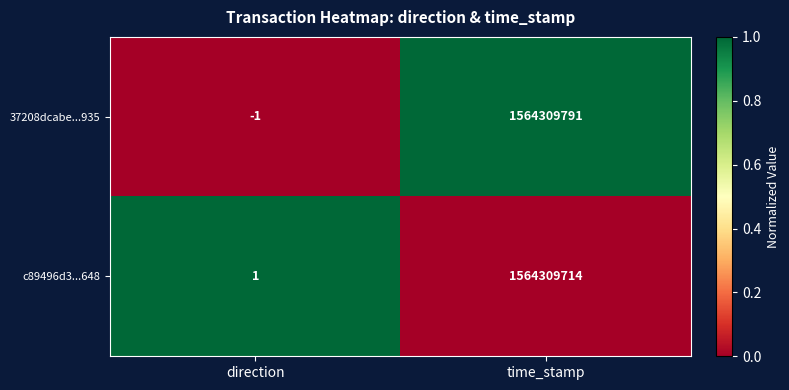

Reading right to left, transcribe all the data shown in this chart.

37208dcabe...935: time_stamp=1564309791	direction=-1
c89496d3...648: time_stamp=1564309714	direction=1